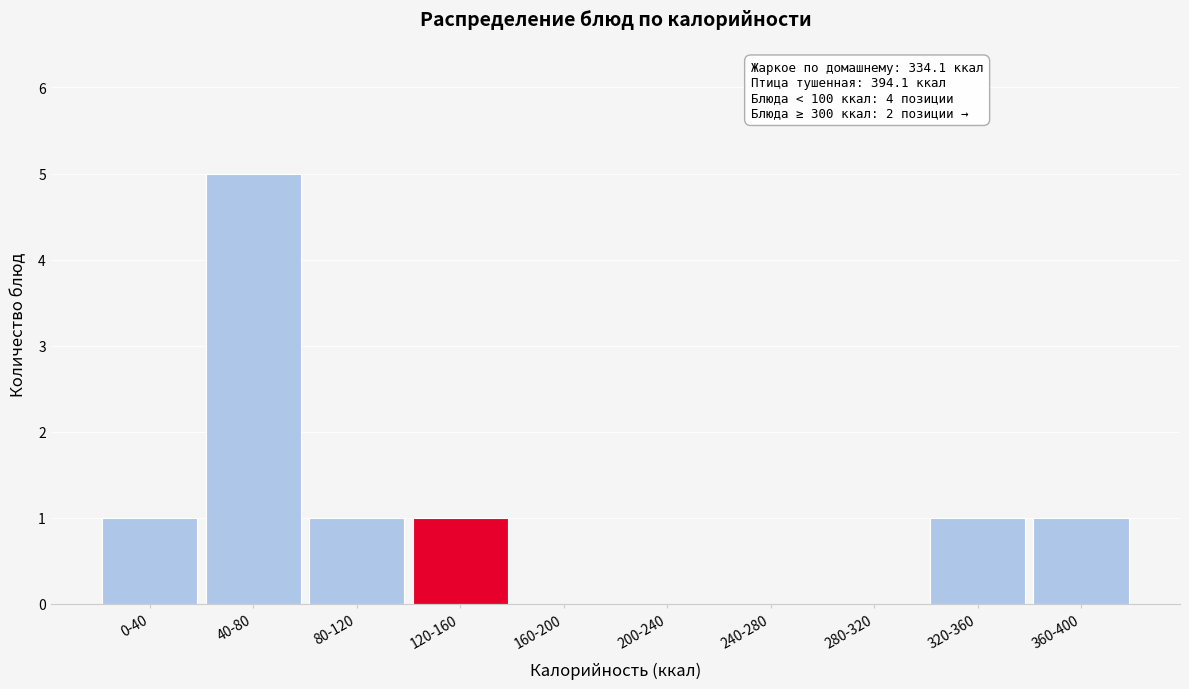

Reading left to right, extract all data points from this chart.

0-40=1	40-80=5	80-120=1	120-160=1	160-200=0	200-240=0	240-280=0	280-320=0	320-360=1	360-400=1